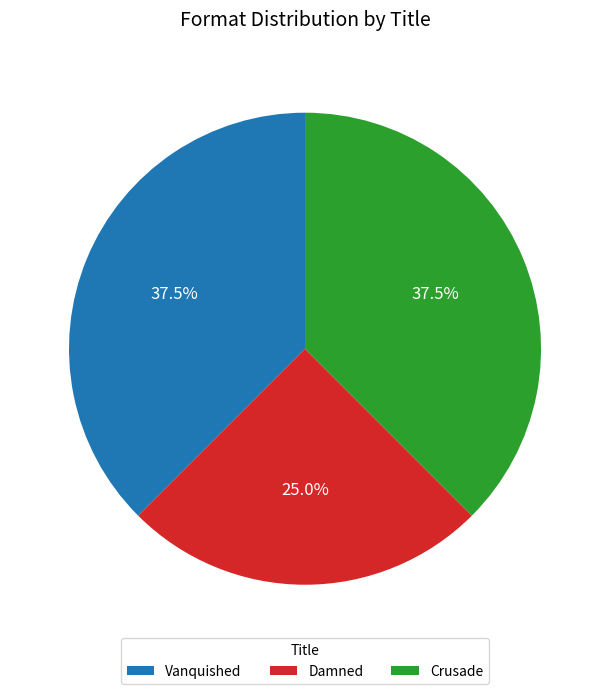

Does Crusade account for over 50% of the chart?

No